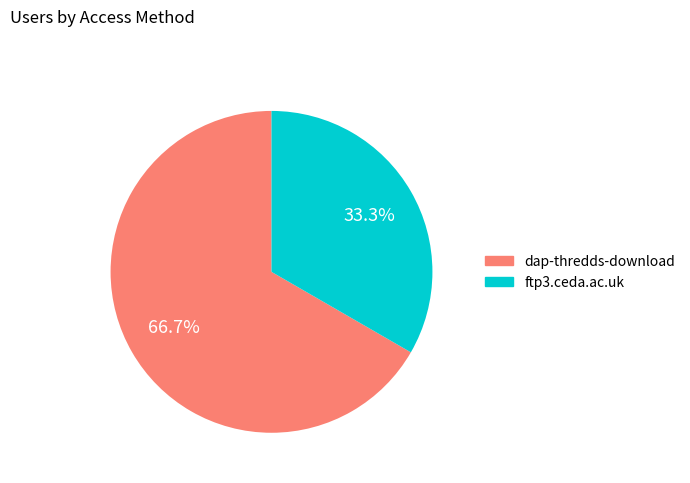

How many segments does this pie chart have?

2